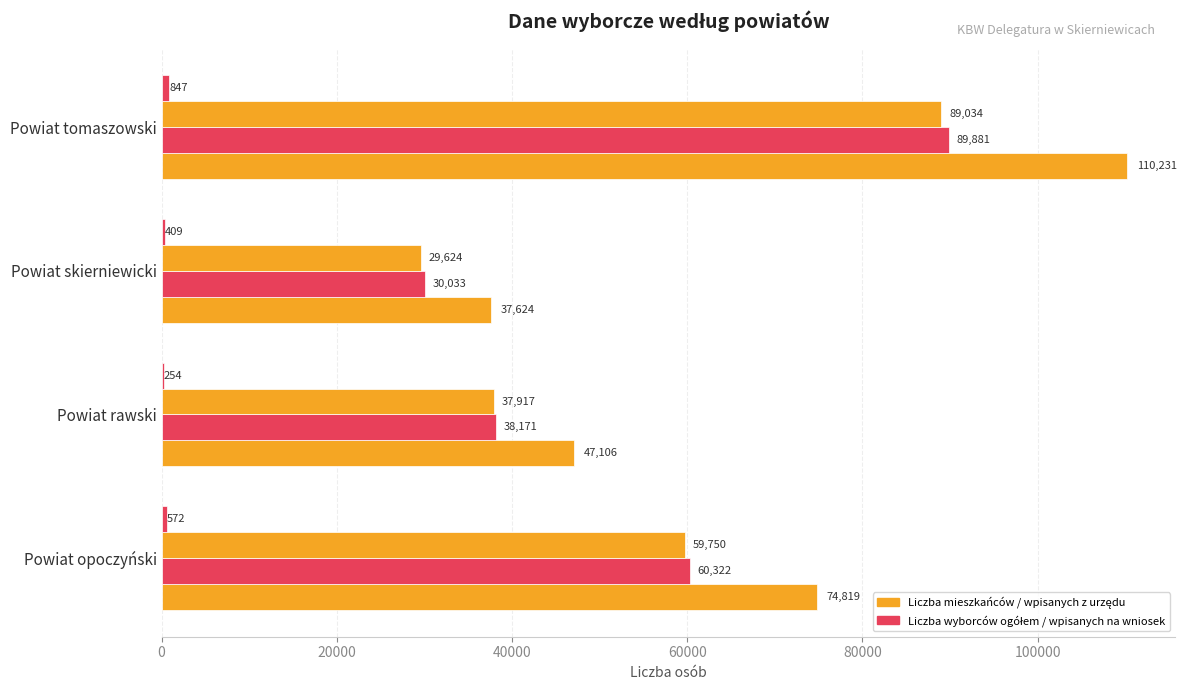

The Liczba wyborców ogółem series shows 16521 at 20000. True or false?

False